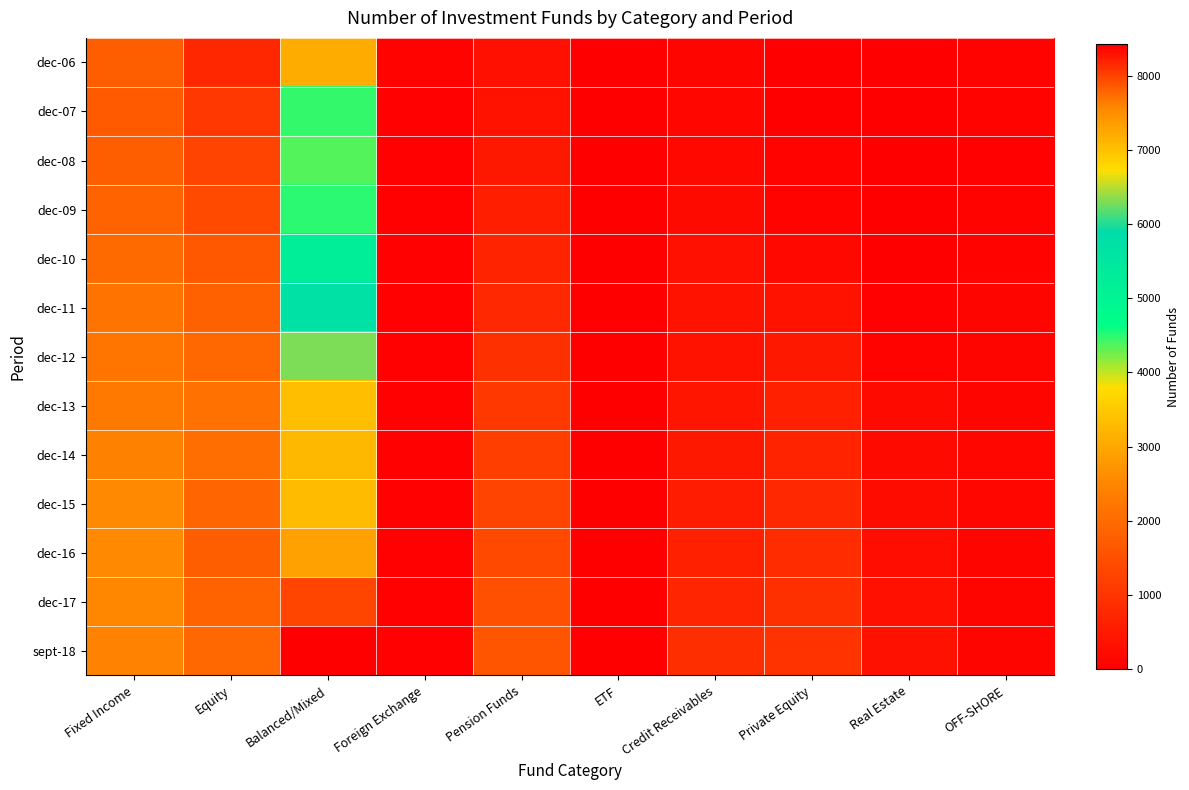

At which category is the sum across all series the highest?

Balanced/Mixed